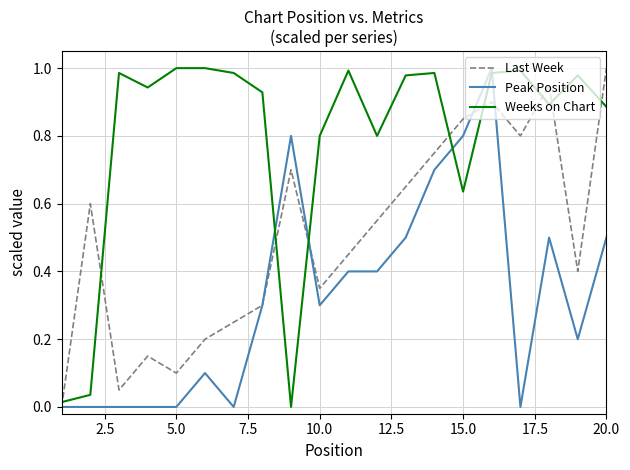

Which series ends up on top after the final intersection of Last Week and Peak Position?

Last Week